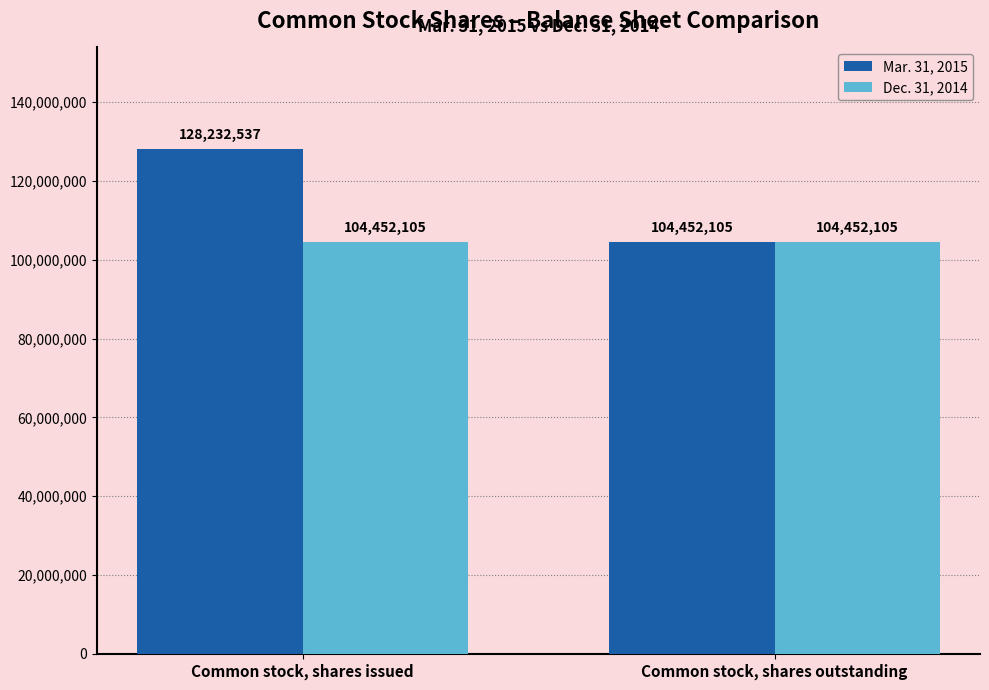

What is the total value across all series at Common stock, shares outstanding?

208904210